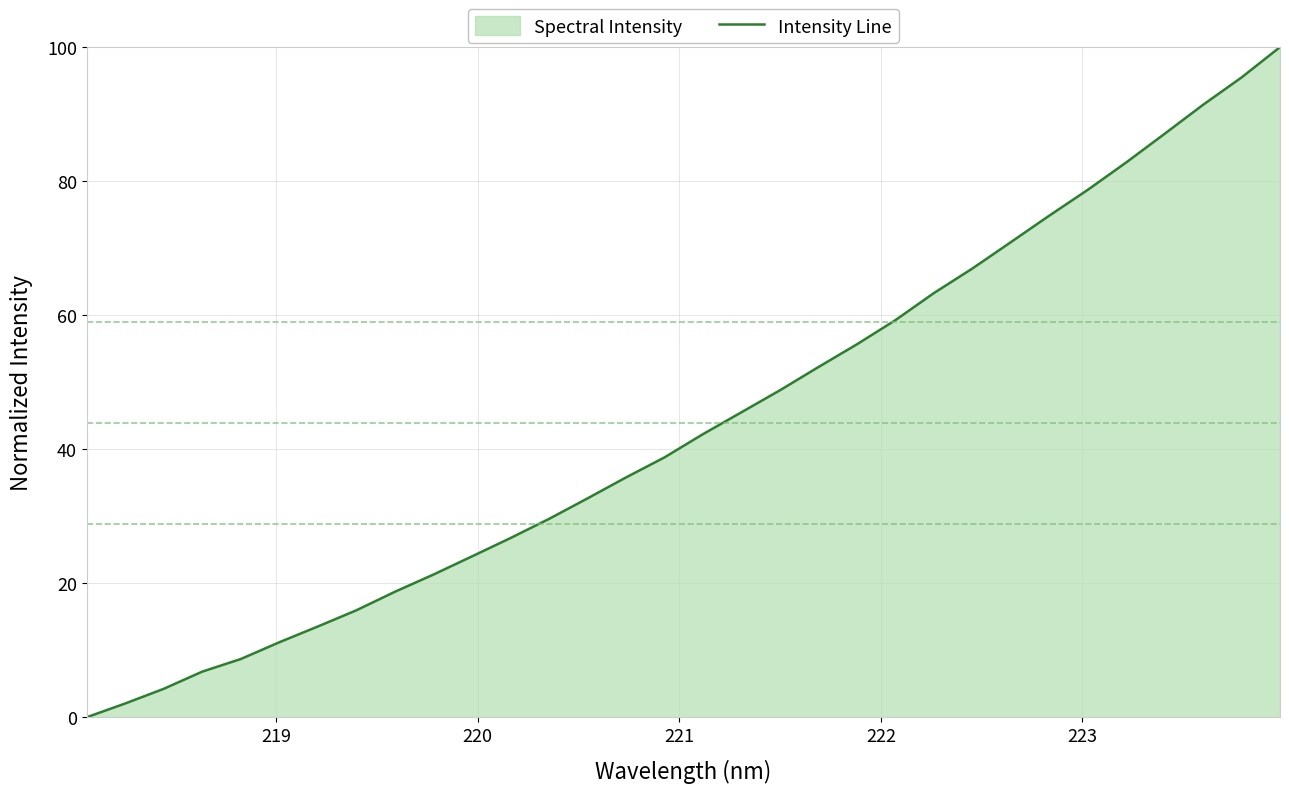

Reading right to left, list all the values displayed in this chart.

100.0	95.5	91.4	87.1	82.8	78.7	74.8	70.9	67.0	63.3	59.3	55.7	52.3	48.8	45.5	42.2	38.8	35.8	32.7	29.6	26.7	24.0	21.3	18.7	16.0	13.5	11.2	8.7	6.8	4.2	2.1	0.0